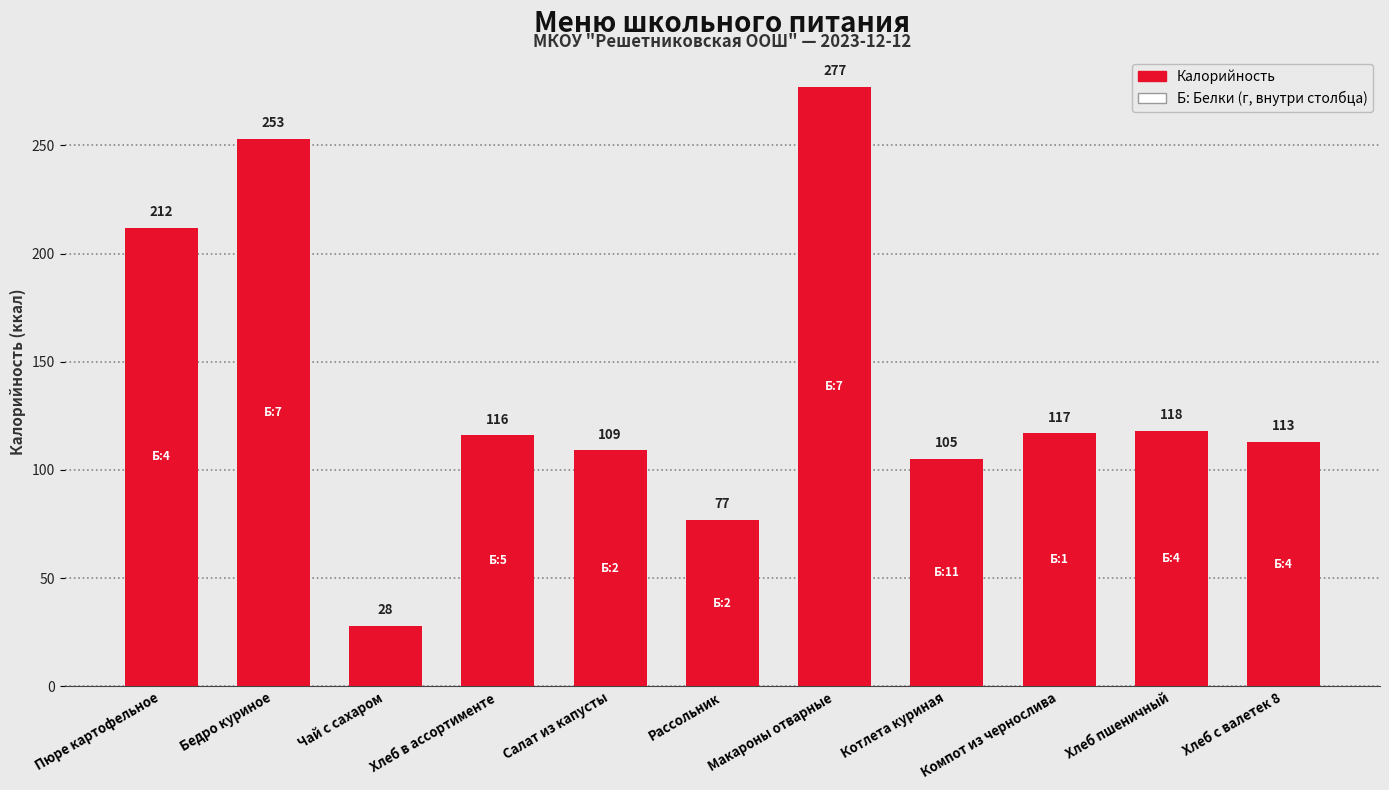

How many bars are there in total?

11